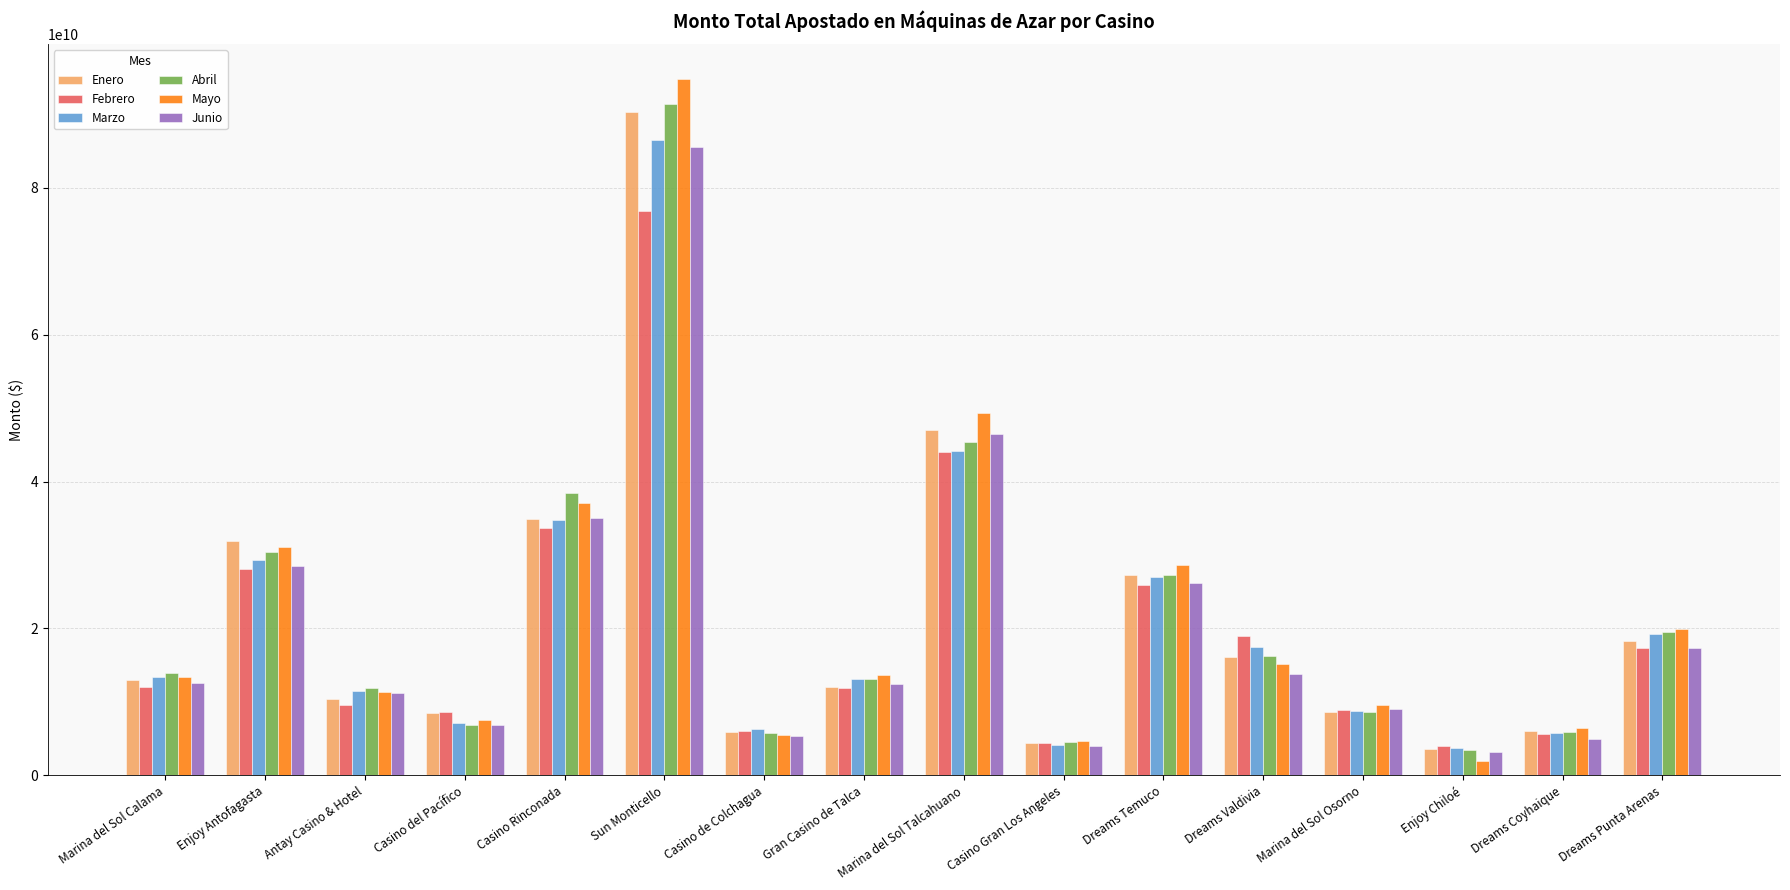

How many values in the Marzo series are below 13393421436?

8